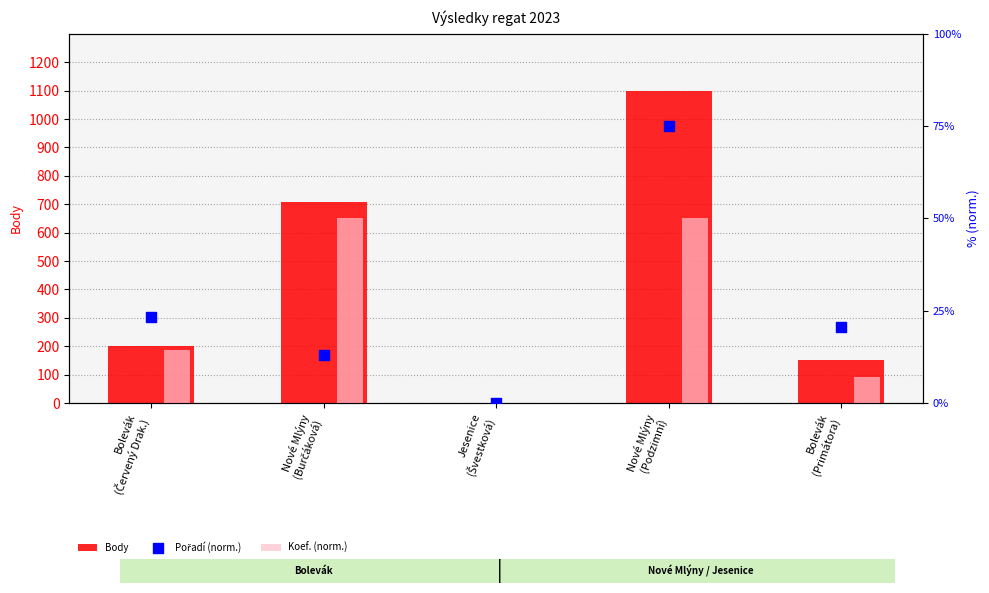

What are all the series names shown in the legend?

Body, Koef. (norm.), Pořadí (norm.)